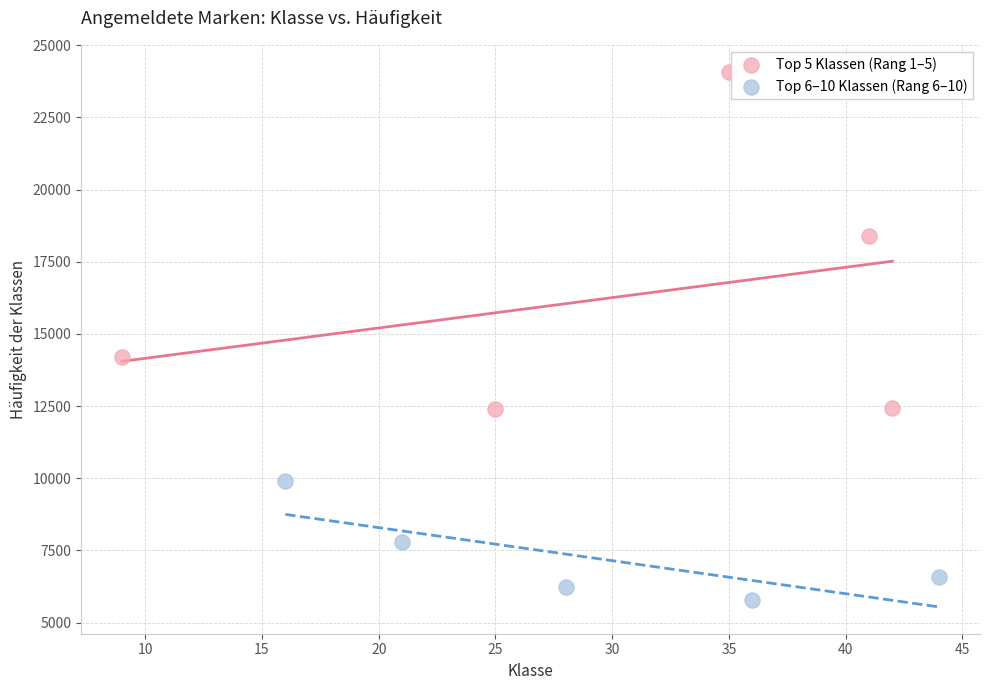

What are all the series names shown in the legend?

Top 5 Klassen (Rang 1–5), Top 6–10 Klassen (Rang 6–10)